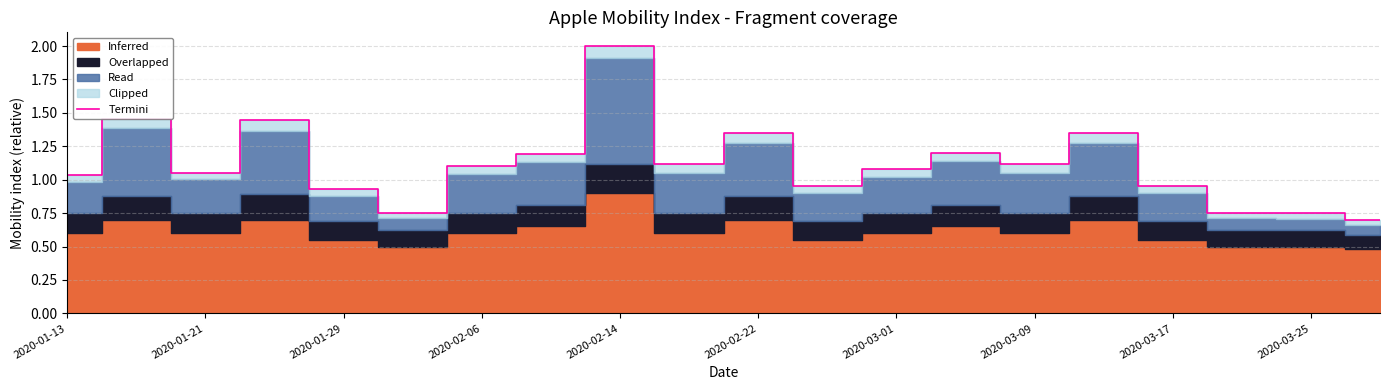

True or false: Termini has a value of 1.5 at 2020-03-01.

False